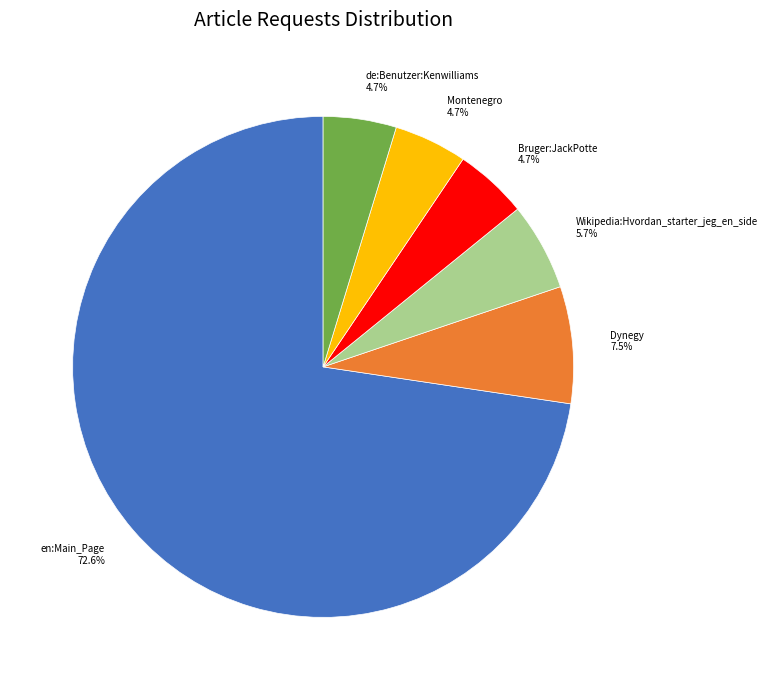

Does en:Main_Page represent more than half of the total?

Yes